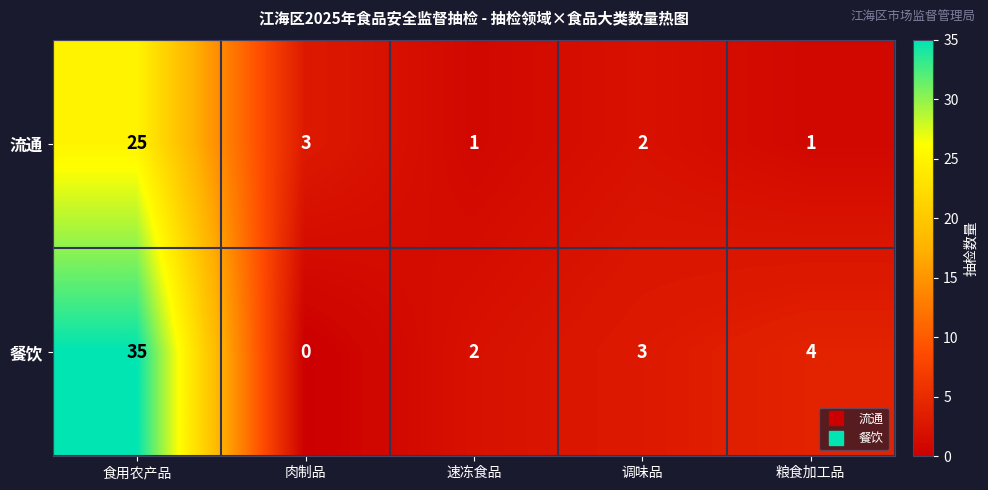

Reading left to right, what are all the values shown in this chart?

流通: 食用农产品=25	肉制品=3	速冻食品=1	调味品=2	粮食加工品=1
餐饮: 食用农产品=35	肉制品=0	速冻食品=2	调味品=3	粮食加工品=4